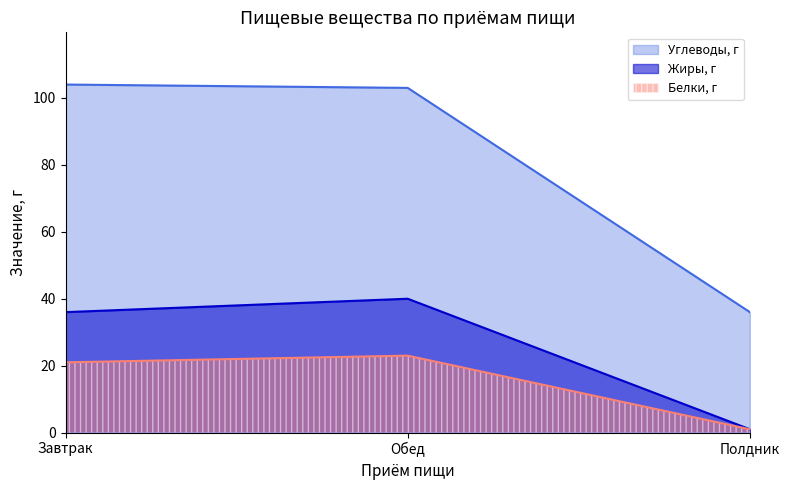

What is the spread (max minus min) of values at Полдник?

35